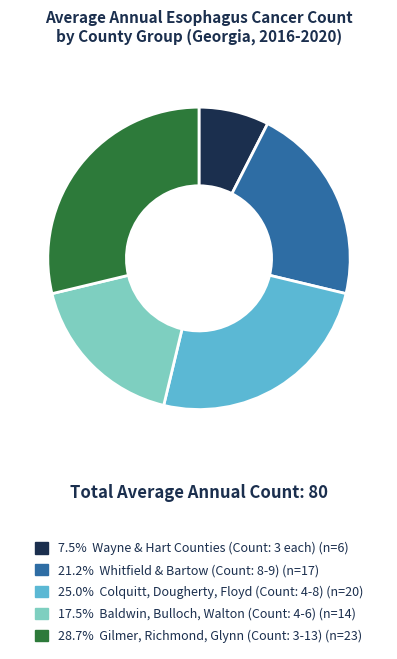

Is there any slice that represents more than half of the pie?

No